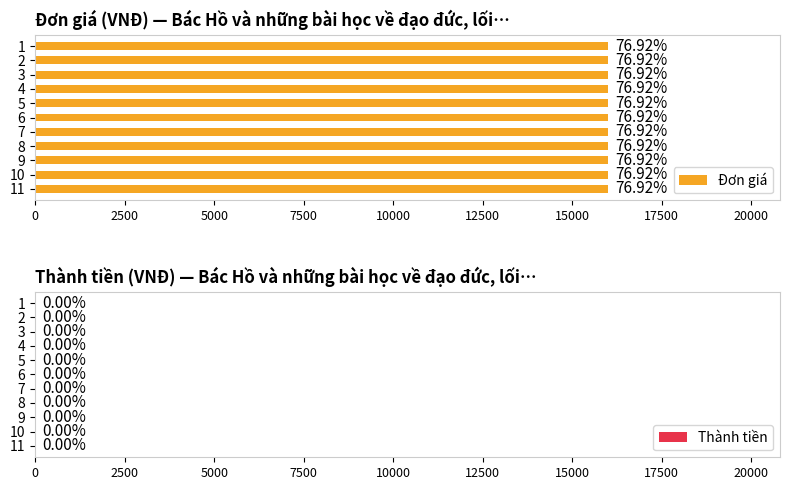

Rank the series by their maximum value, from highest to lowest.

Đơn giá, Thành tiền